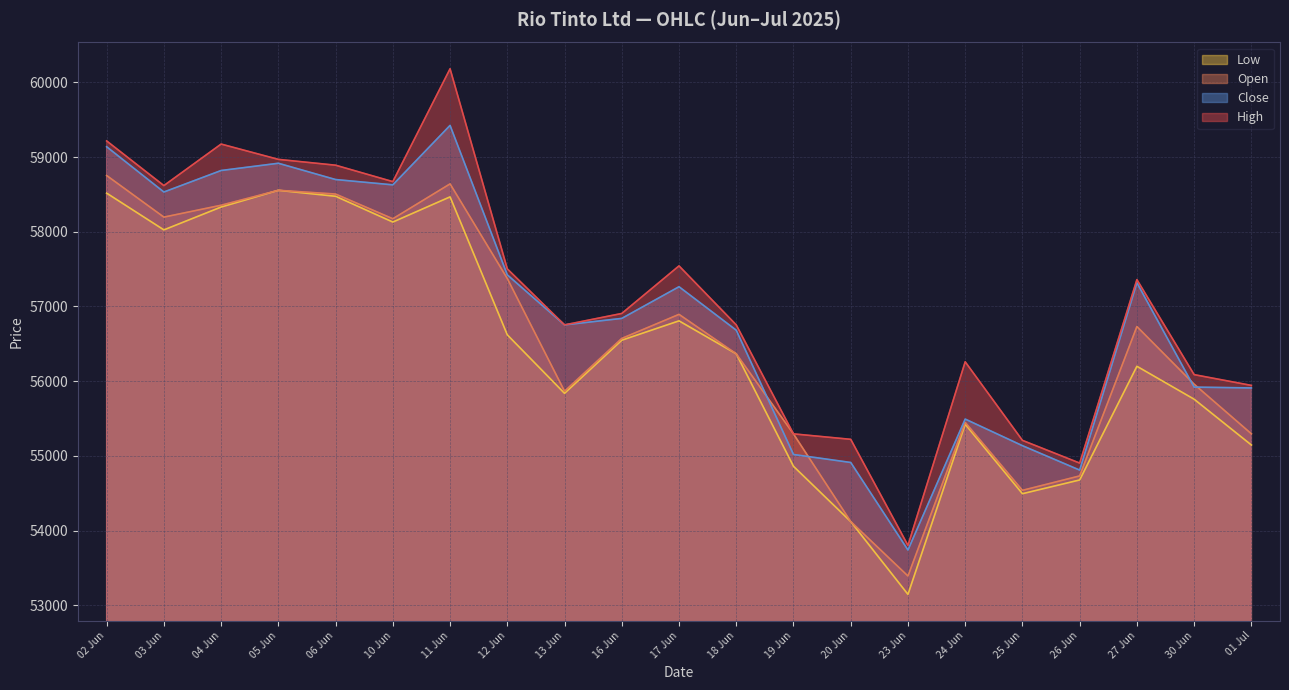

What is the difference between the maximum and minimum values in the Open series?

5362